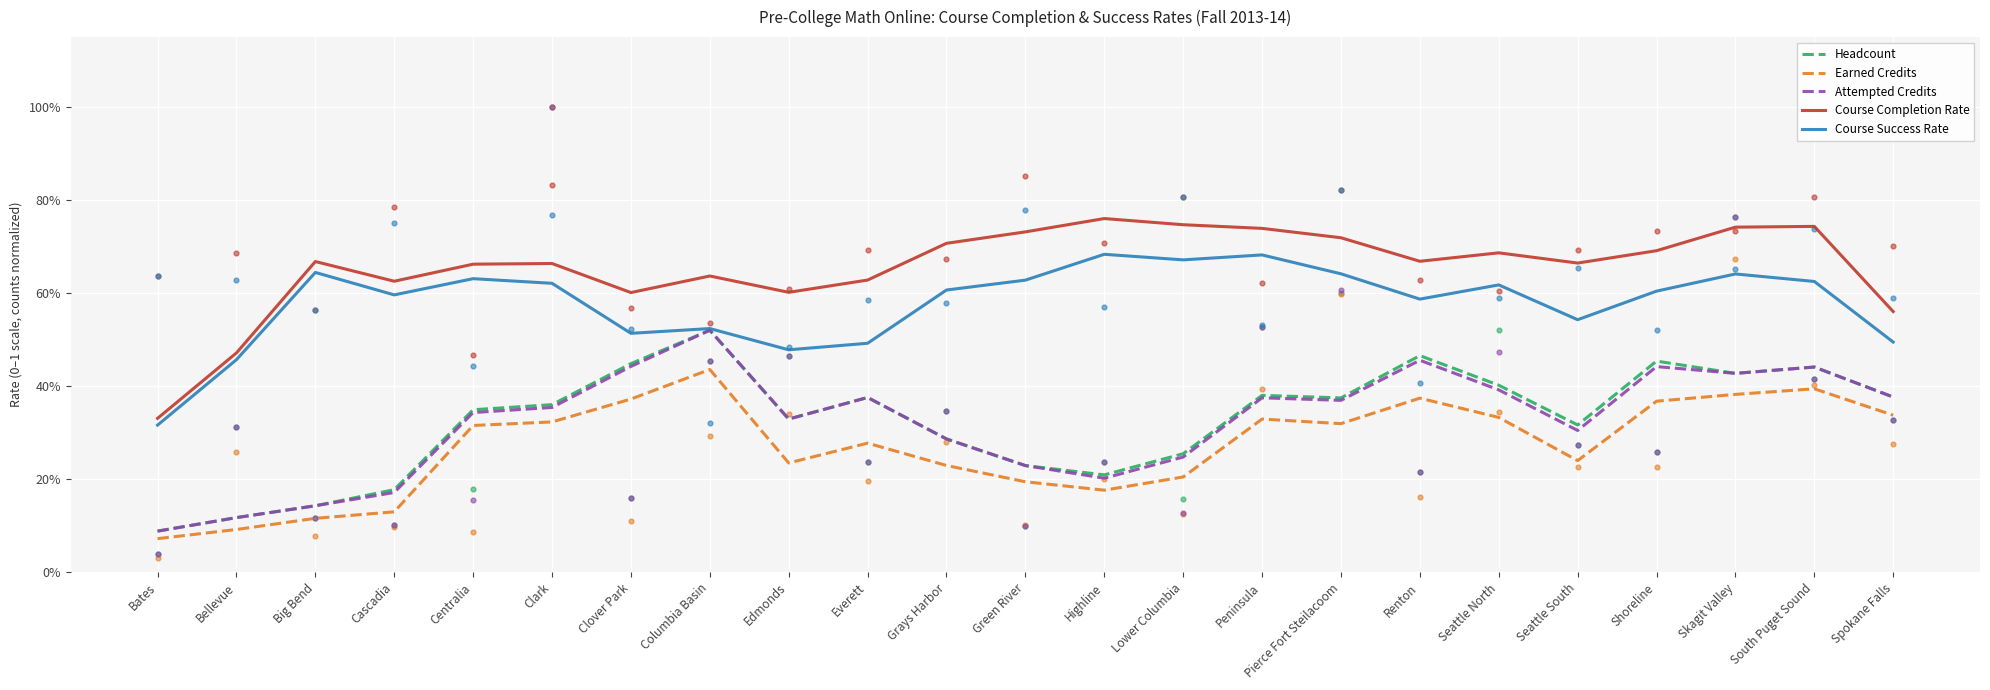

At how many categories does at least one series exceed 0?

23